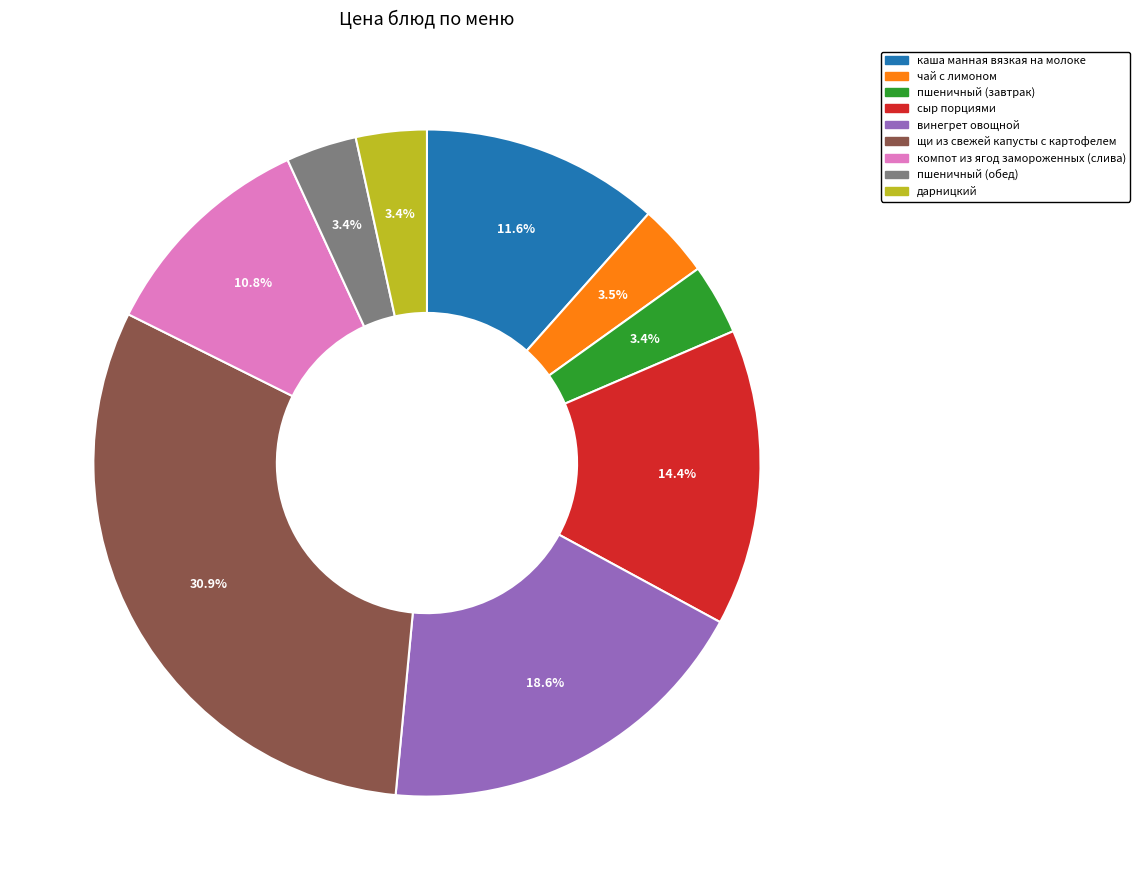

How many segments does this pie chart have?

9